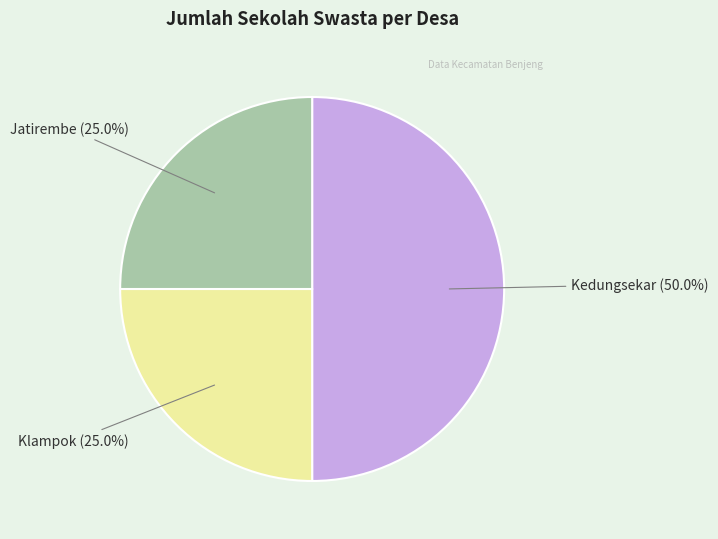

Count the number of slices in the pie.

3